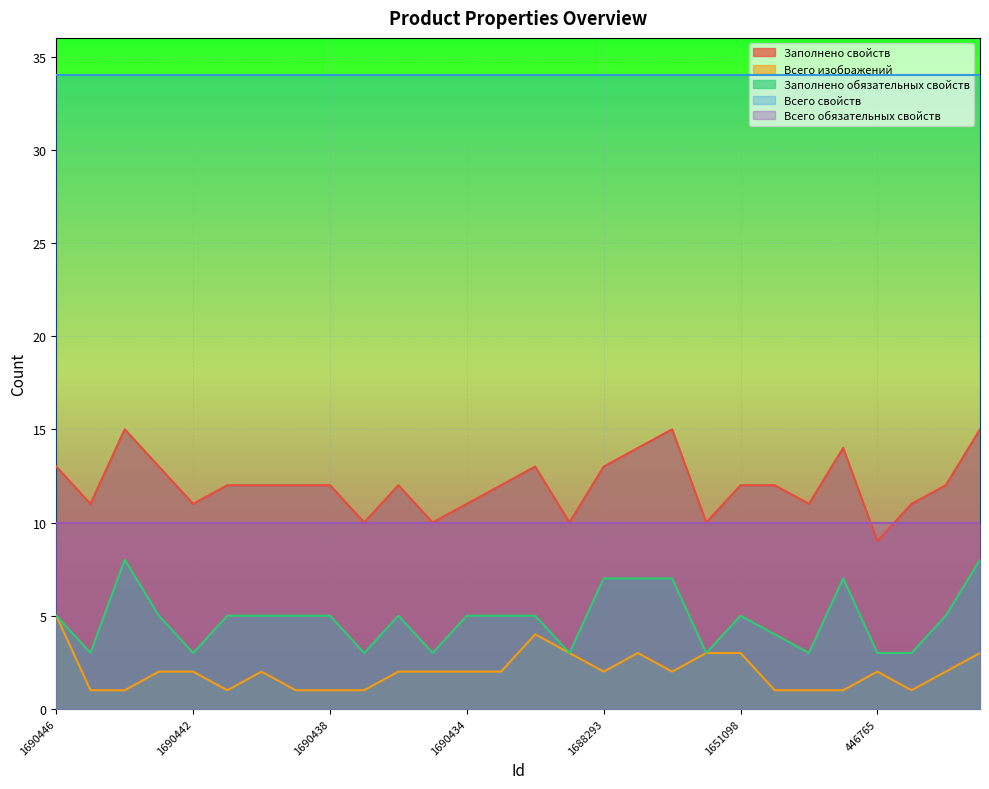

How many values in the Заполнено обязательных свойств series exceed 5?

6